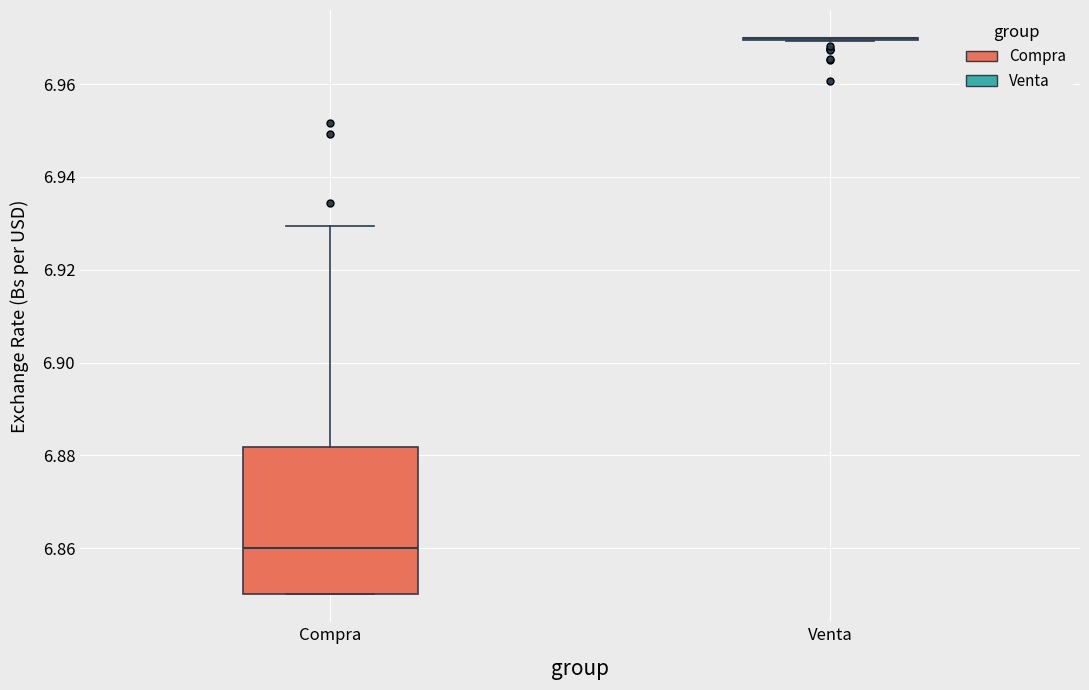

Reading left to right, transcribe this box plot: for each box, give where its median line is, the range the box spans, and where its two whiskers end, as read against the y-axis. The values are not printed on the chart, so give them approximately, as read against the axis.

Compra: median 6.860, box 6.850 to 6.882, whiskers 6.850 to 6.930
Venta: box collapsed to a line at 6.970, whiskers 6.970 to 6.970